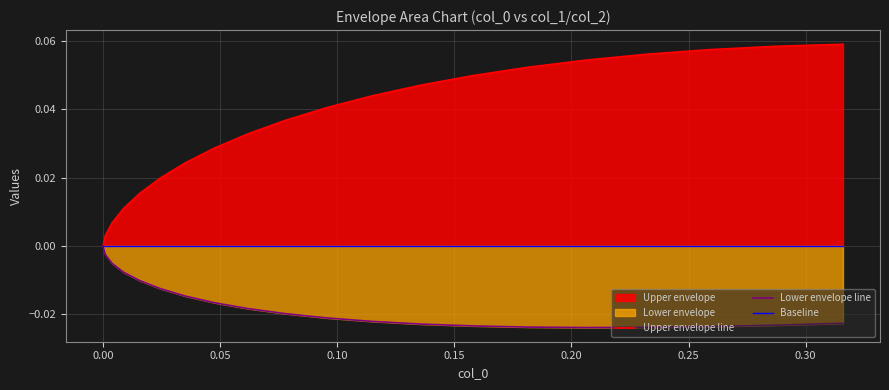

True or false: Lower envelope line and Baseline cross at least once.

False